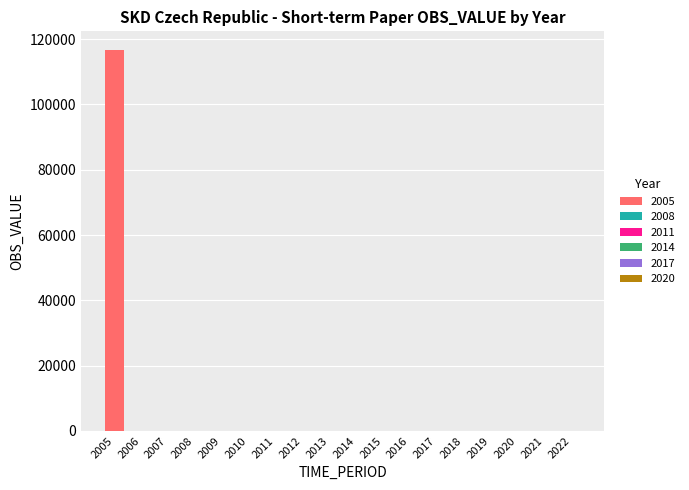

What is the maximum value shown in the chart?

116579.8